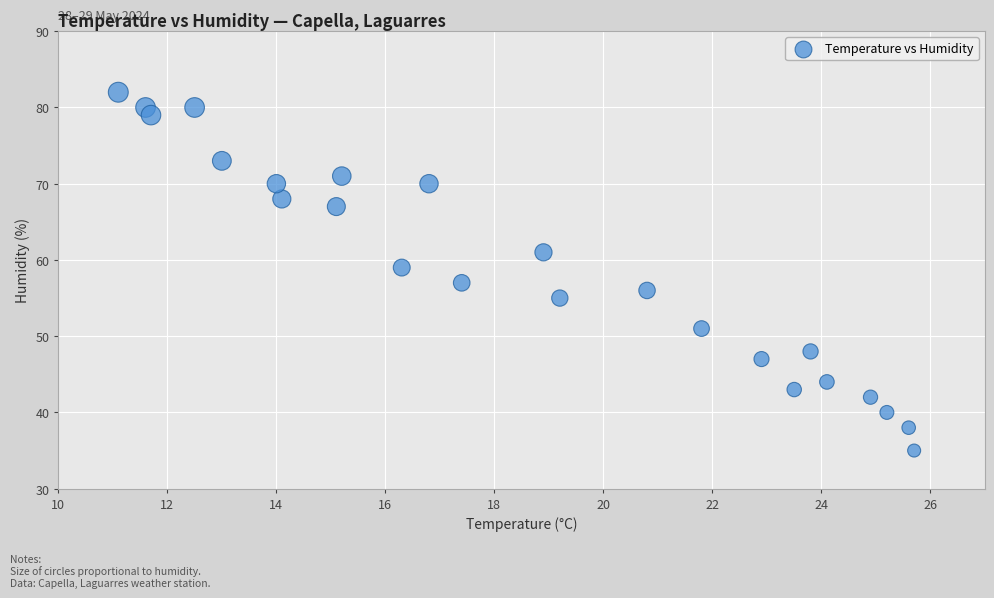

What is the range of Y values (max minus min)?

47